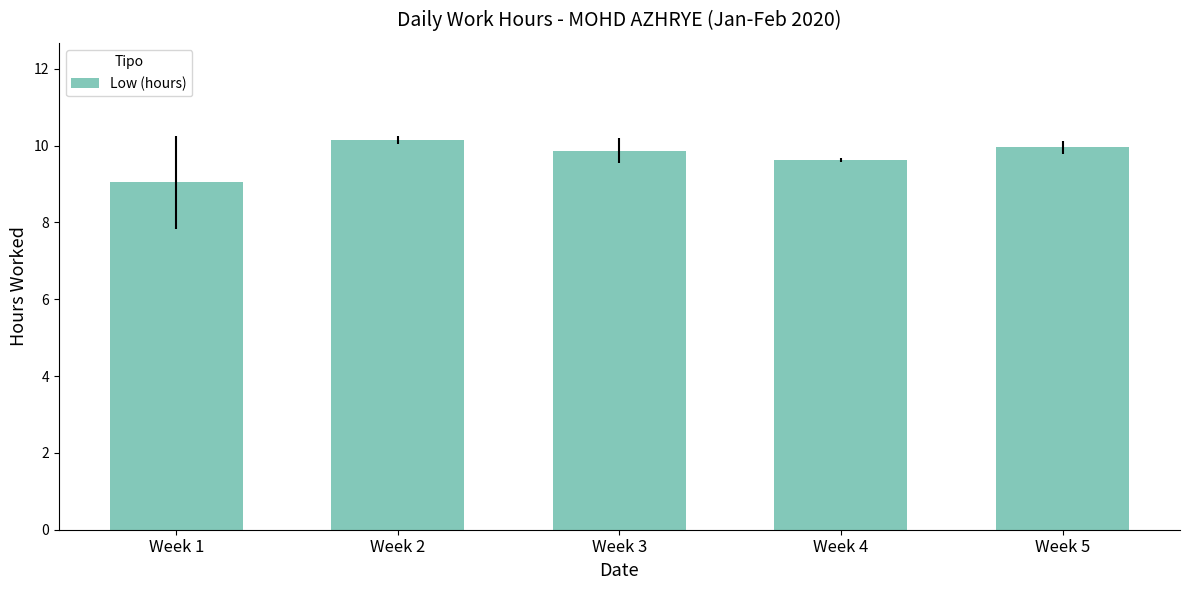

How many data points does each series have?

5